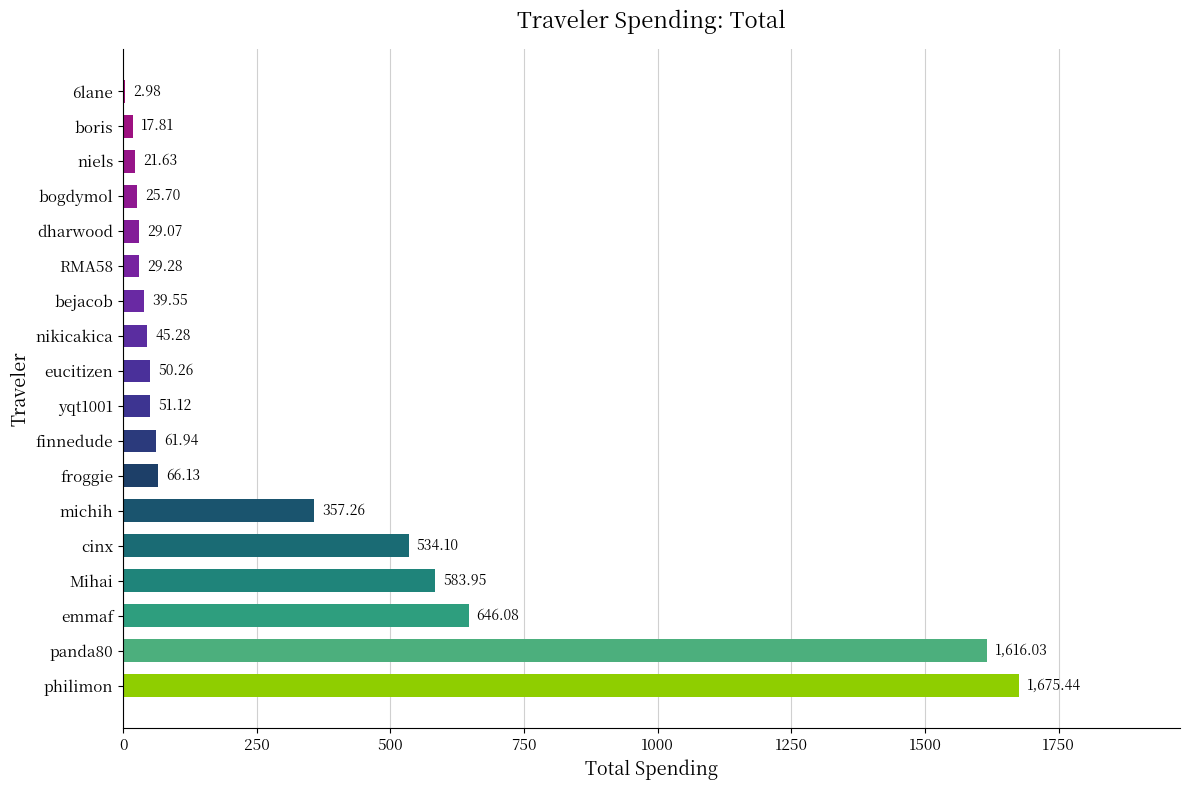

What is the average value?

325.2